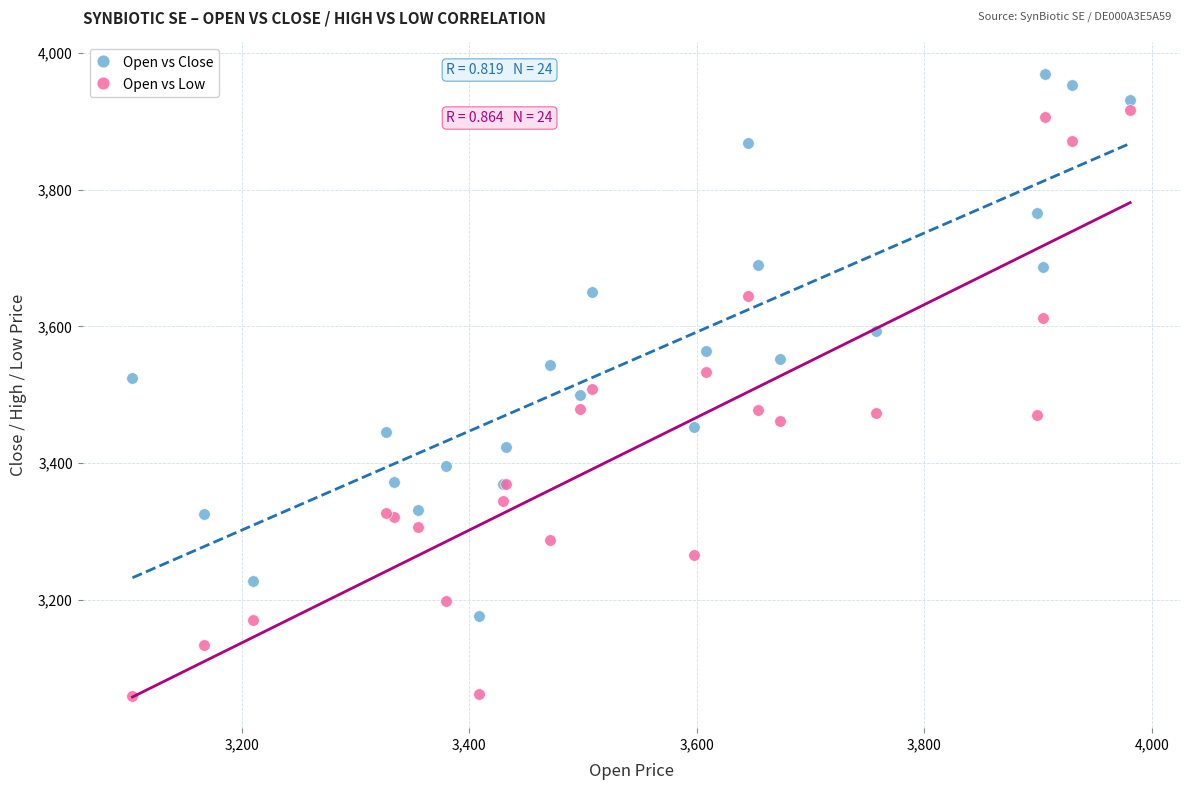

What are all the series names shown in the legend?

Open vs Close, Open vs Low